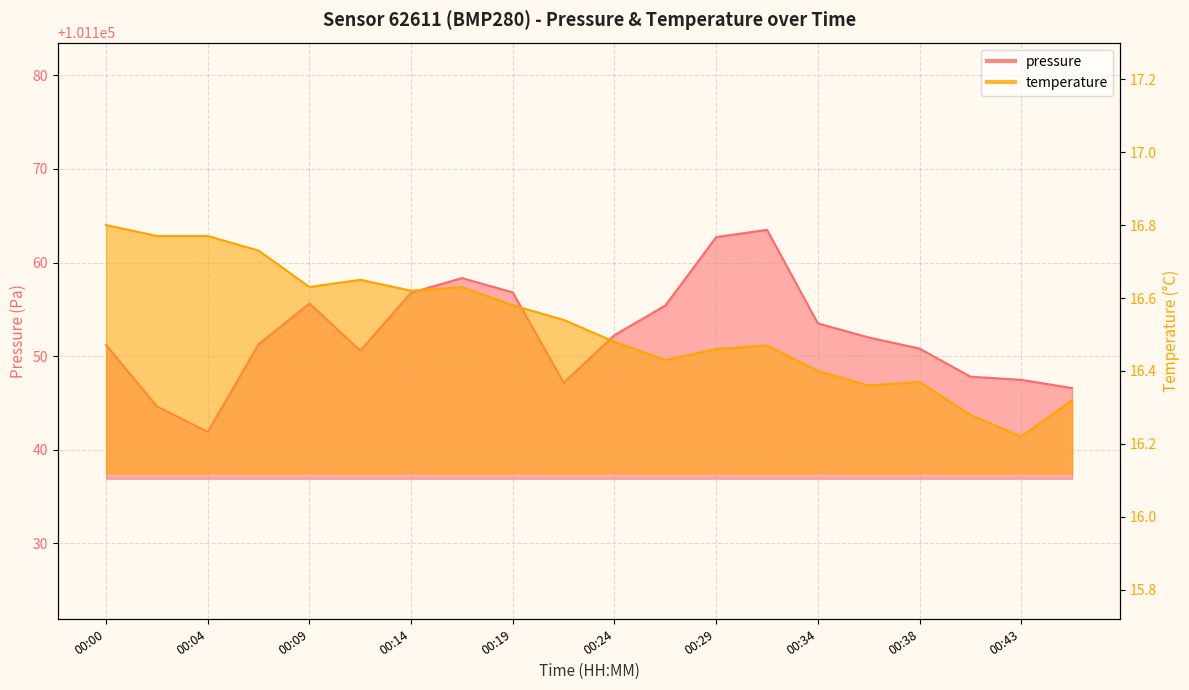

Reading right to left, what are all the values shown in this chart?

pressure: 00:46=101146.6	00:43=101147.5	00:41=101147.8	00:38=101150.8	00:36=101152.0	00:34=101153.5	00:31=101163.5	00:29=101162.7	00:26=101155.4	00:24=101152.2	00:21=101147.2	00:19=101156.8	00:17=101158.3	00:14=101156.8	00:12=101150.6	00:09=101155.6	00:07=101151.3	00:04=101141.9	00:02=101144.6	00:00=101151.2
temperature: 00:46=16.3	00:43=16.2	00:41=16.3	00:38=16.4	00:36=16.4	00:34=16.4	00:31=16.5	00:29=16.5	00:26=16.4	00:24=16.5	00:21=16.5	00:19=16.6	00:17=16.6	00:14=16.6	00:12=16.6	00:09=16.6	00:07=16.7	00:04=16.8	00:02=16.8	00:00=16.8